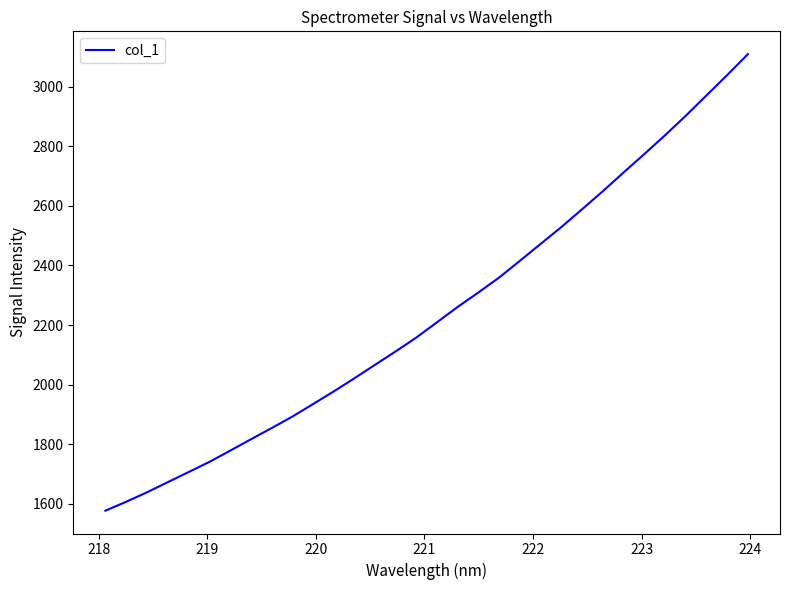

Reading left to right, list all the values displayed in this chart.

1577.5	1607.3	1638.9	1672.8	1706.7	1740.6	1778.2	1816.4	1854.1	1892.6	1934.5	1977.1	2021.2	2066.8	2111.9	2158.6	2209.9	2261.6	2309.9	2360.0	2416.1	2472.8	2529.2	2588.9	2649.4	2712.0	2773.8	2836.8	2902.1	2970.4	3038.5	3108.7